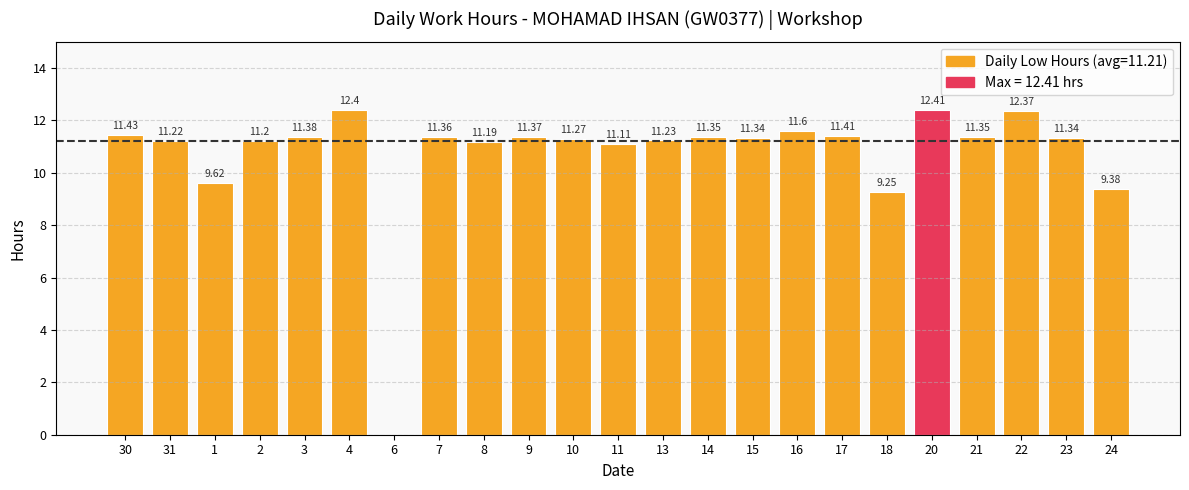

Which has a higher value, 7 or 20?

20